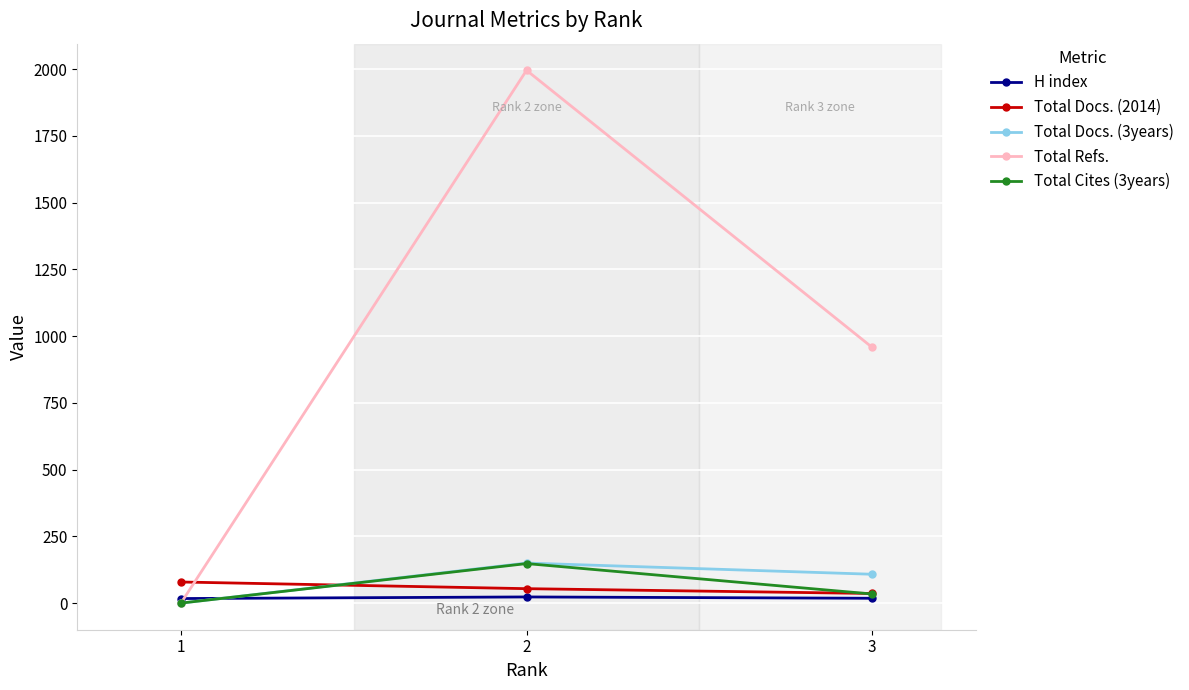

Rank the categories by Total Refs. value from lowest to highest.

1, 3, 2